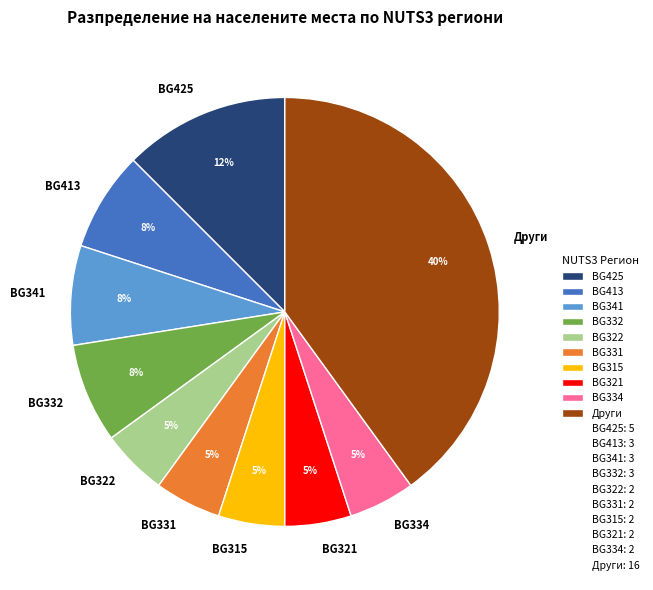

Is it true that BG322 is 1% of the pie?

False